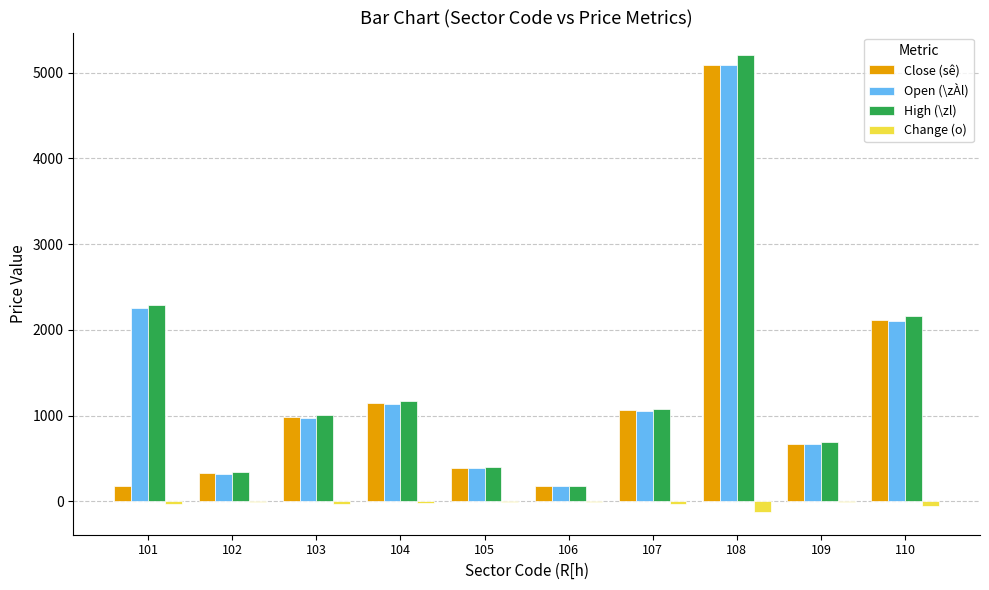

Are the bars grouped side by side (vs. stacked)?

Yes